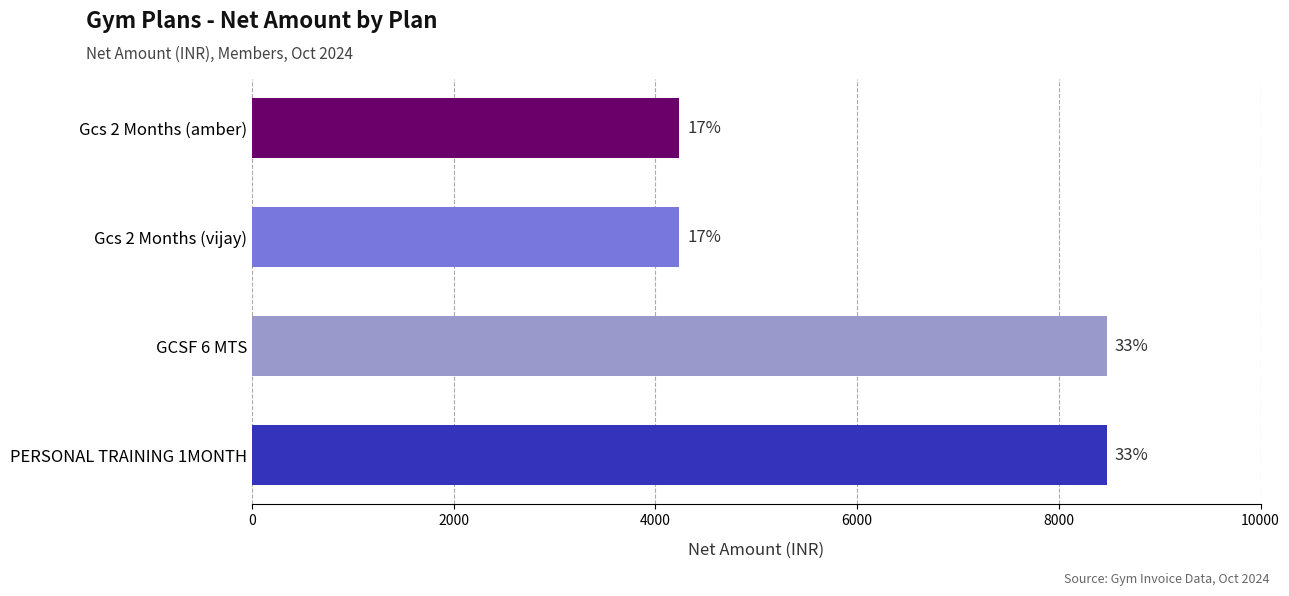

What is the ratio of the value at Gcs 2 Months (vijay) to the value at GCSF 6 MTS?

0.5